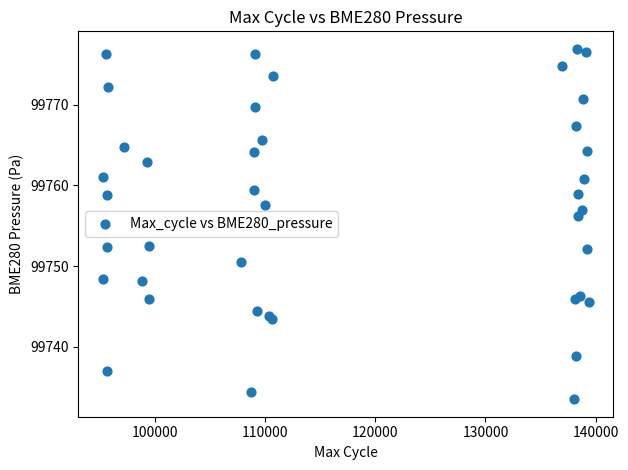

What Y value in the scatter plot is closest to 99755?

99756.2